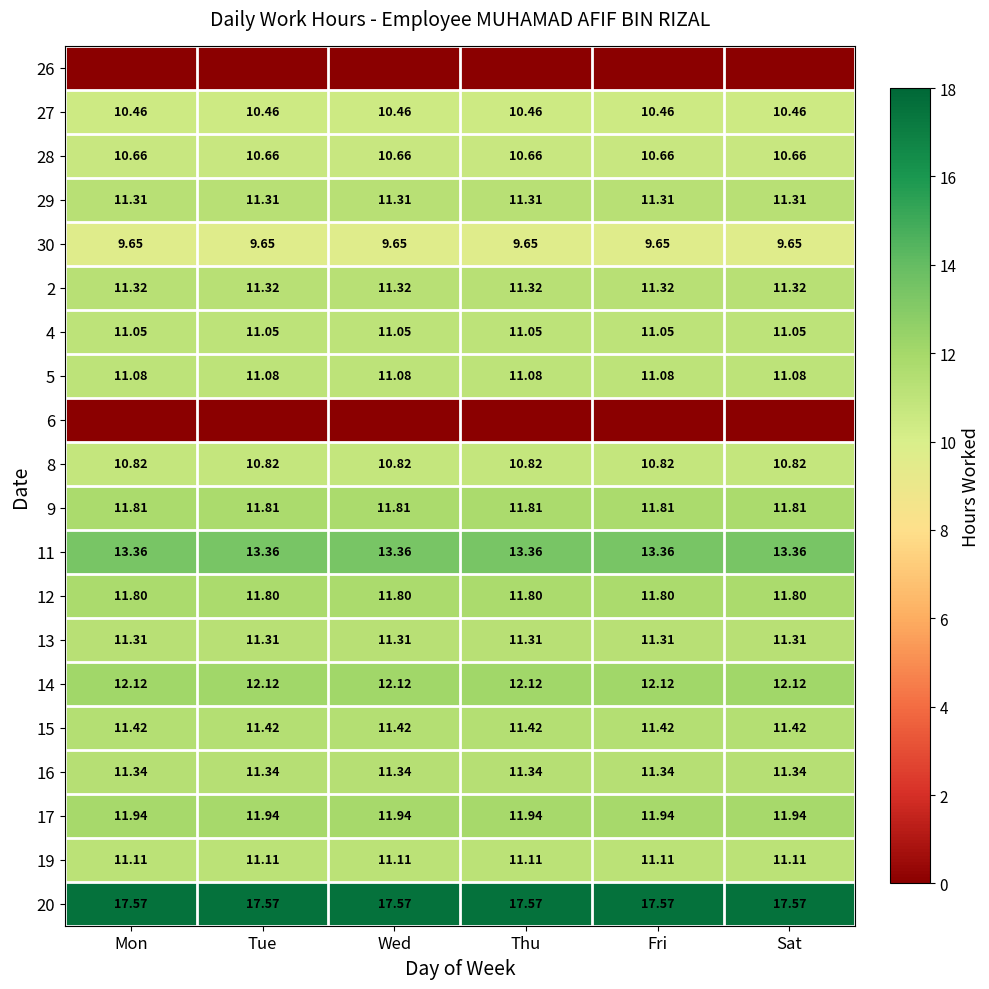

Between Tue and Mon, which is larger?

Tue